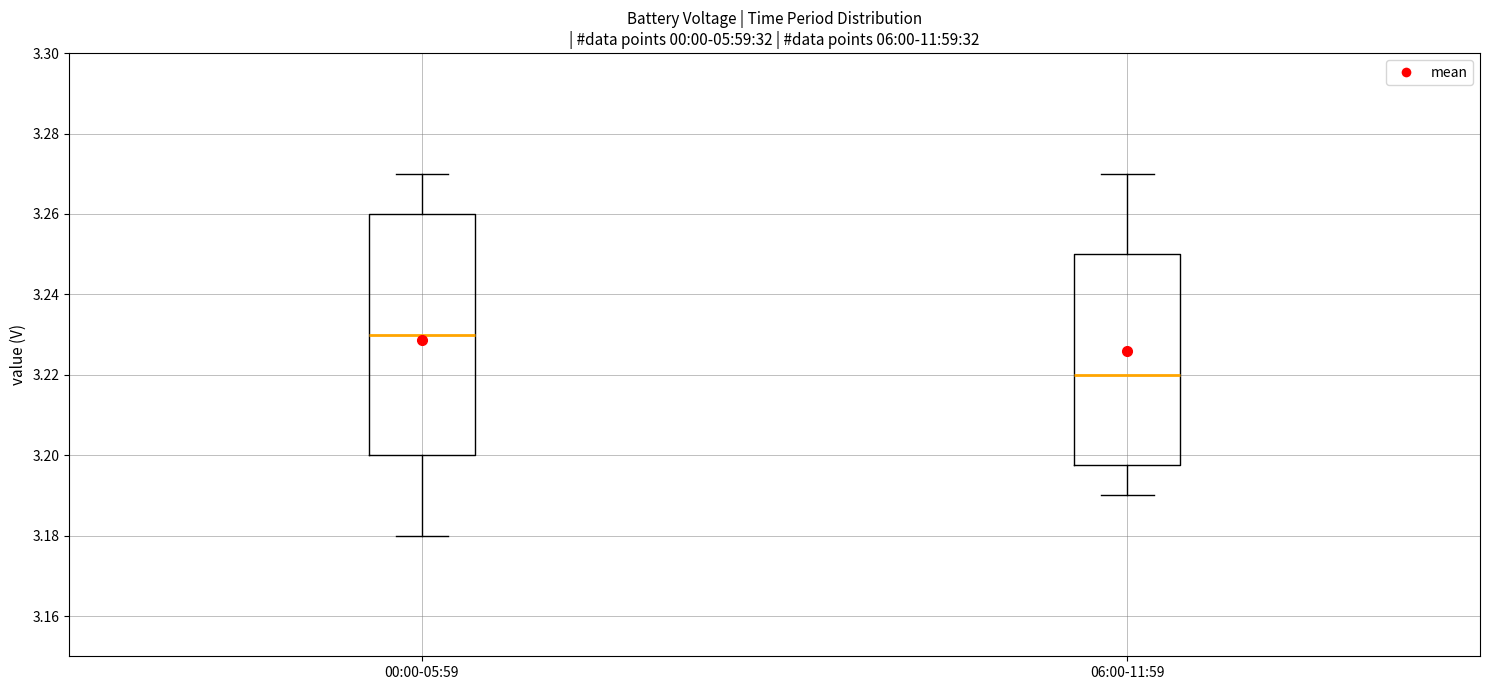

Reading left to right, transcribe this box plot: for each box, give where its median line is, the range the box spans, and where its two whiskers end, as read against the y-axis. The values are not printed on the chart, so give them approximately, as read against the axis.

00:00-05:59: median 3.230, box 3.200 to 3.260, whiskers 3.180 to 3.270
06:00-11:59: median 3.220, box 3.198 to 3.250, whiskers 3.190 to 3.270